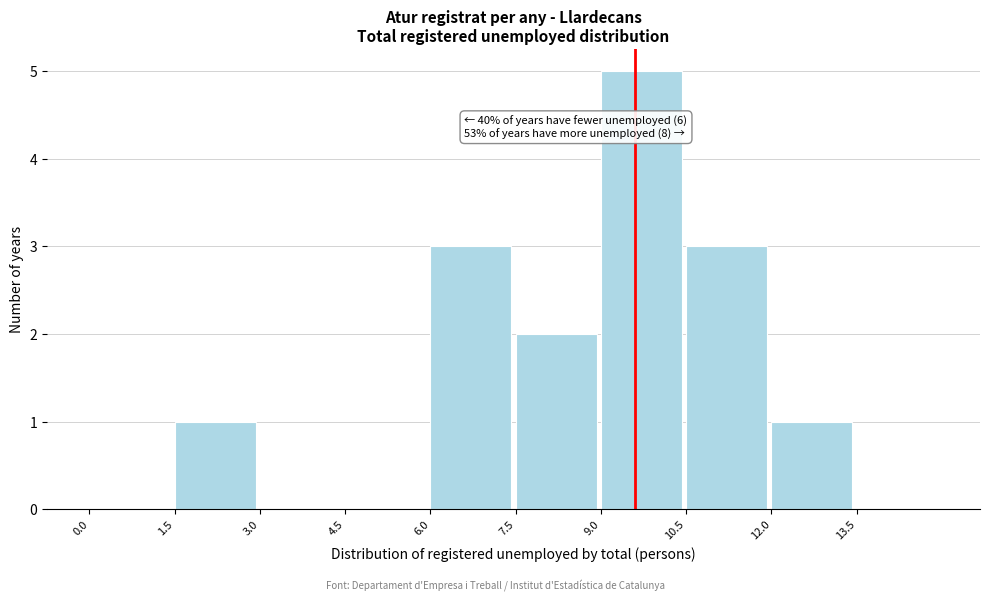

Over which range of the x-axis is the bar tallest?

9.0 to 10.5